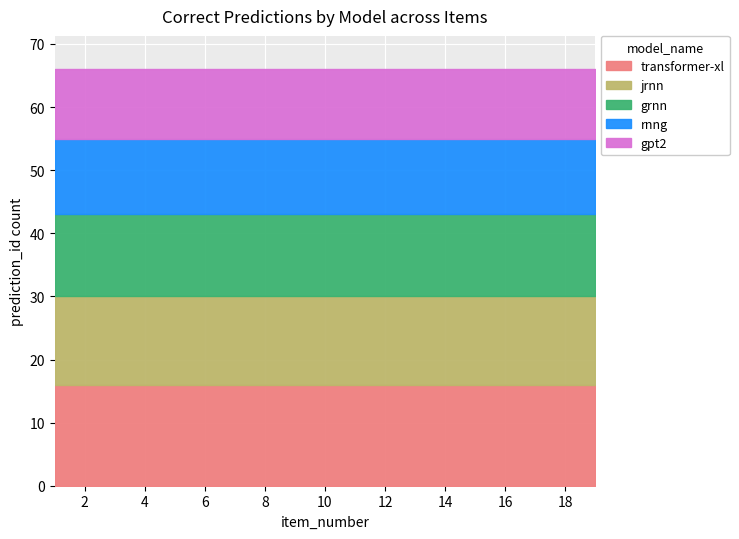

What is the approximate value of transformer-xl at 1?

16